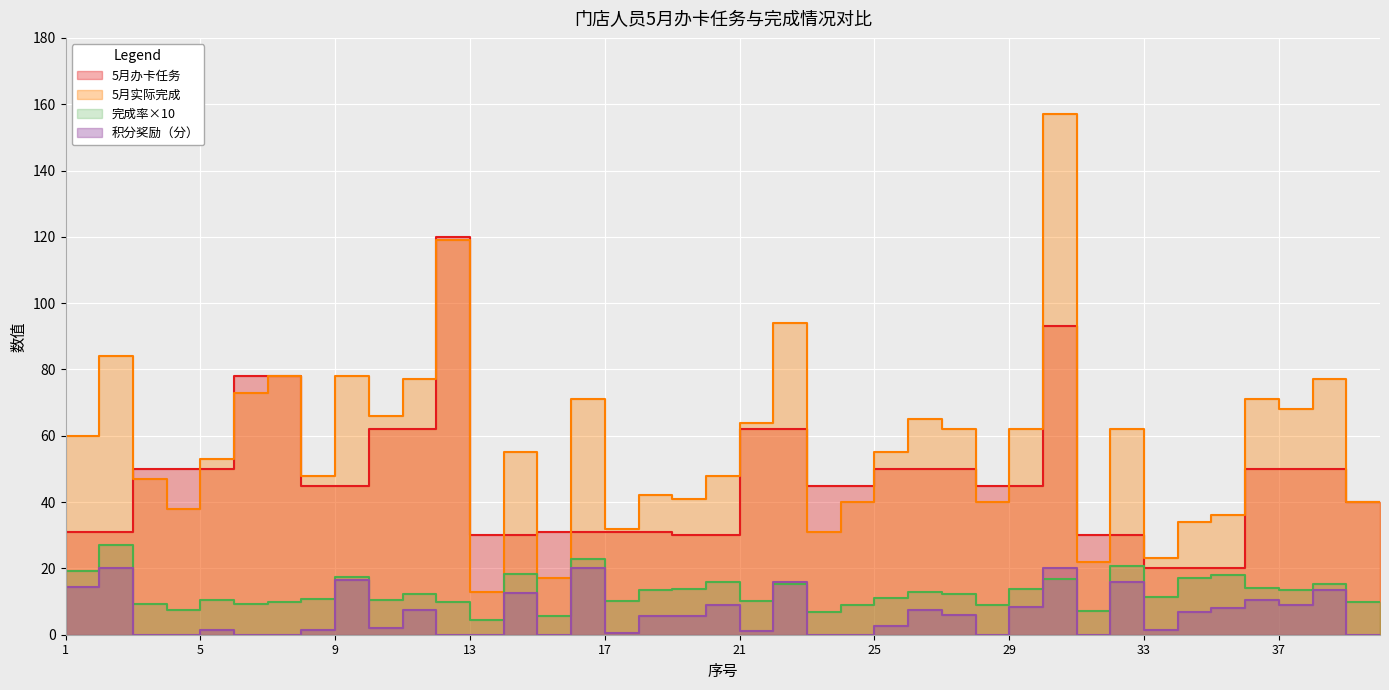

What is the difference between the maximum and minimum values in the 5月办卡任务 series?

100.0